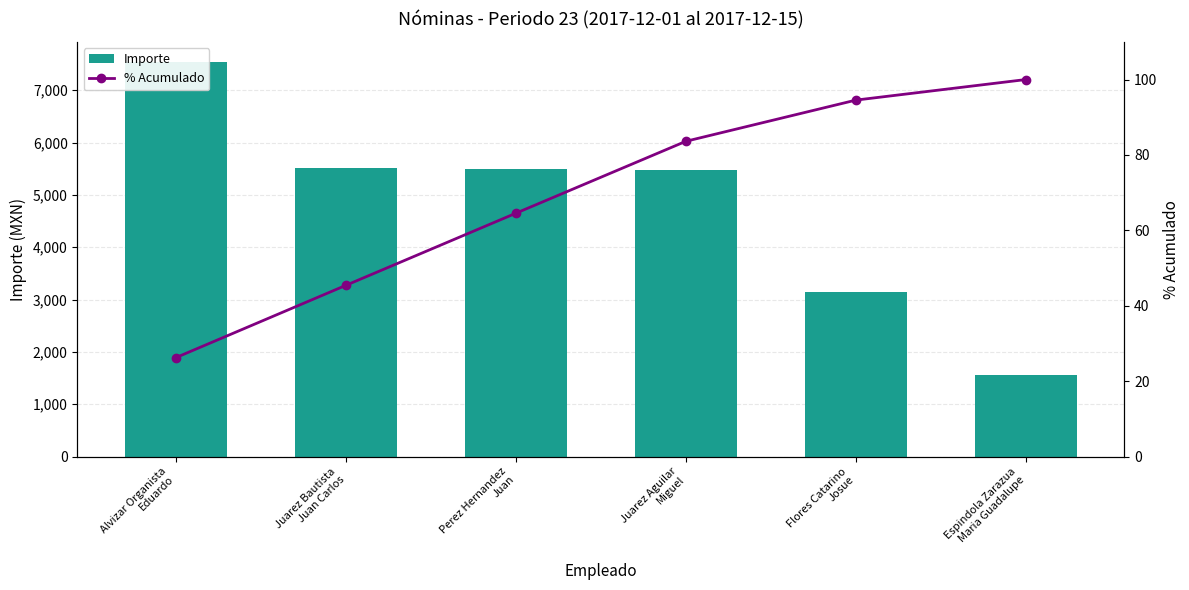

Reading left to right, transcribe all the data shown in this chart.

Importe: Alvizar Organista
Eduardo=7548.0	Juarez Bautista
Juan Carlos=5511.8	Perez Hernandez
Juan=5497.8	Juarez Aguilar
Miguel=5483.8	Flores Catarino
Josue=3139.8	Espindola Zarazua
Maria Guadalupe=1567.4
% Acumulado: Alvizar Organista
Eduardo=26.3	Juarez Bautista
Juan Carlos=45.4	Perez Hernandez
Juan=64.6	Juarez Aguilar
Miguel=83.6	Flores Catarino
Josue=94.5	Espindola Zarazua
Maria Guadalupe=100.0